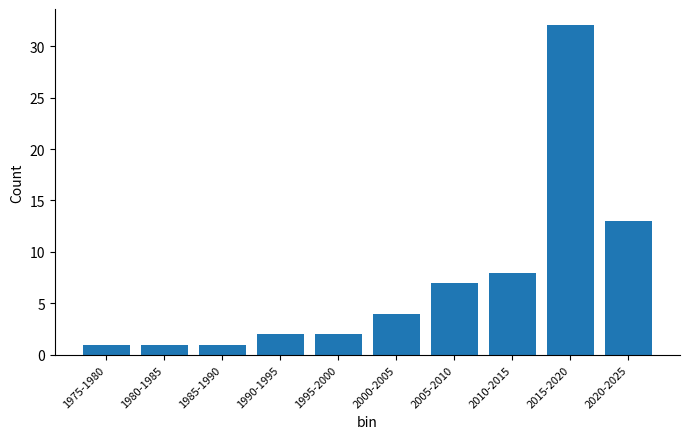

Reading left to right, transcribe all the data shown in this chart.

1975-1980=1	1980-1985=1	1985-1990=1	1990-1995=2	1995-2000=2	2000-2005=4	2005-2010=7	2010-2015=8	2015-2020=32	2020-2025=13